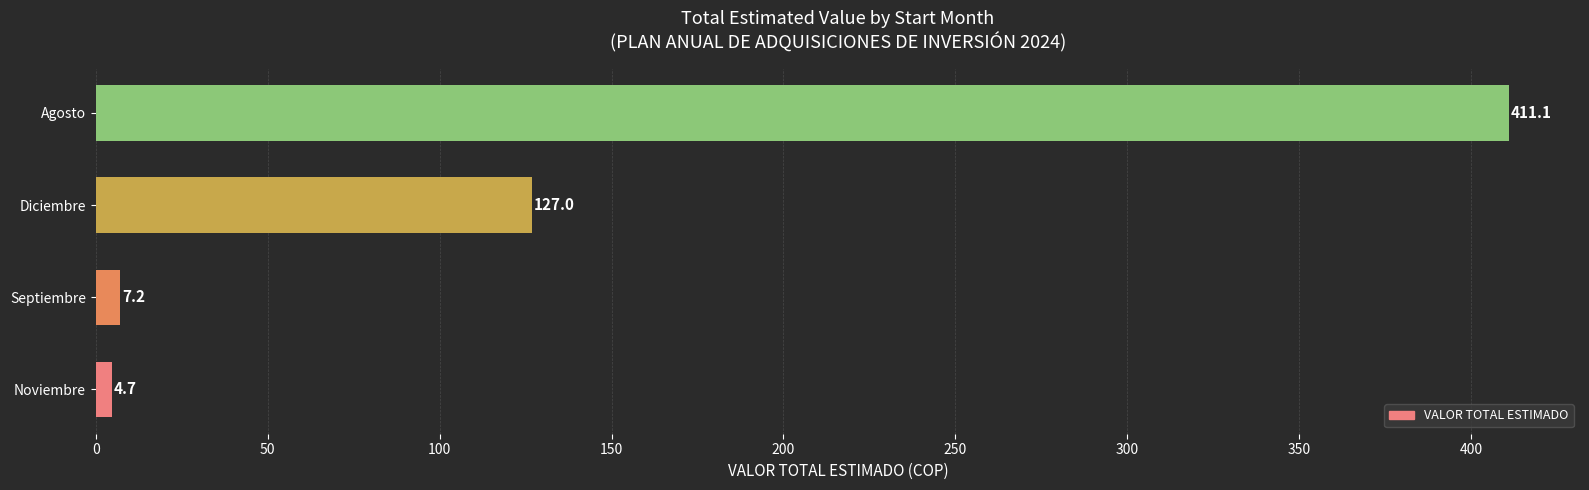

What is the approximate value at Noviembre?

4.7